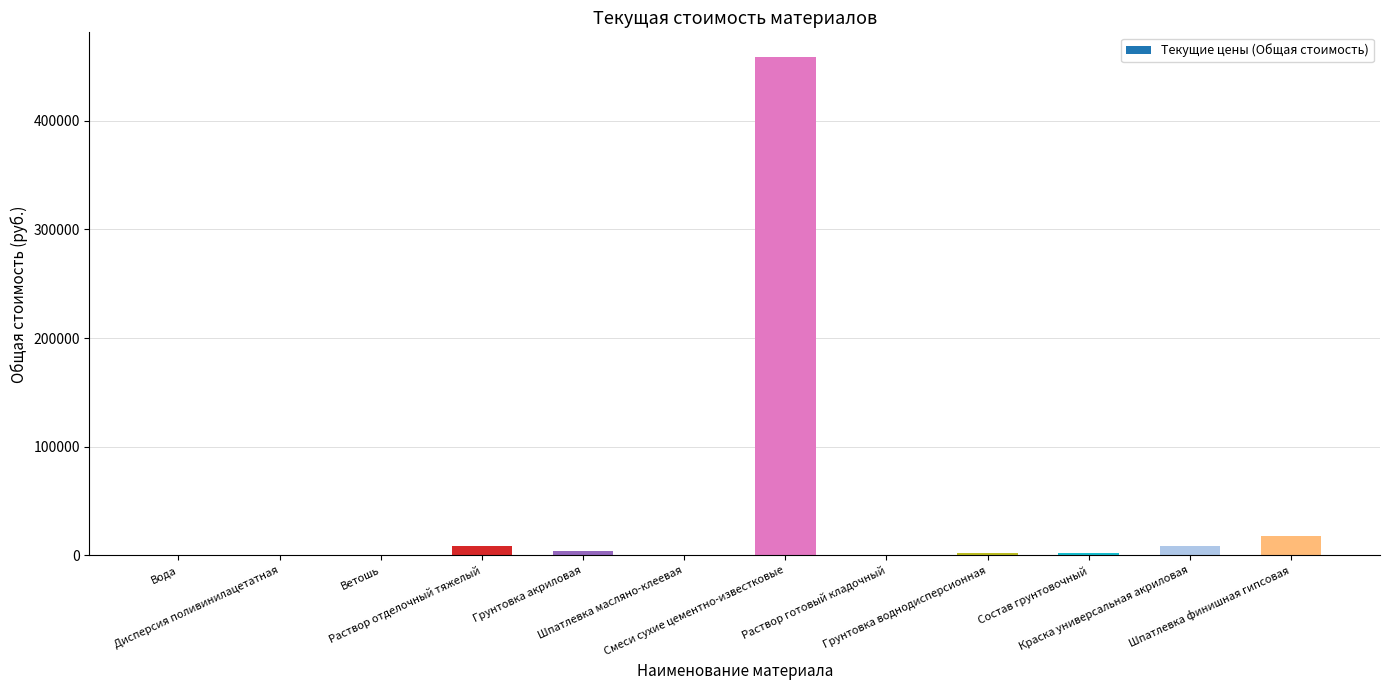

What is the approximate value at Ветошь?

9.5